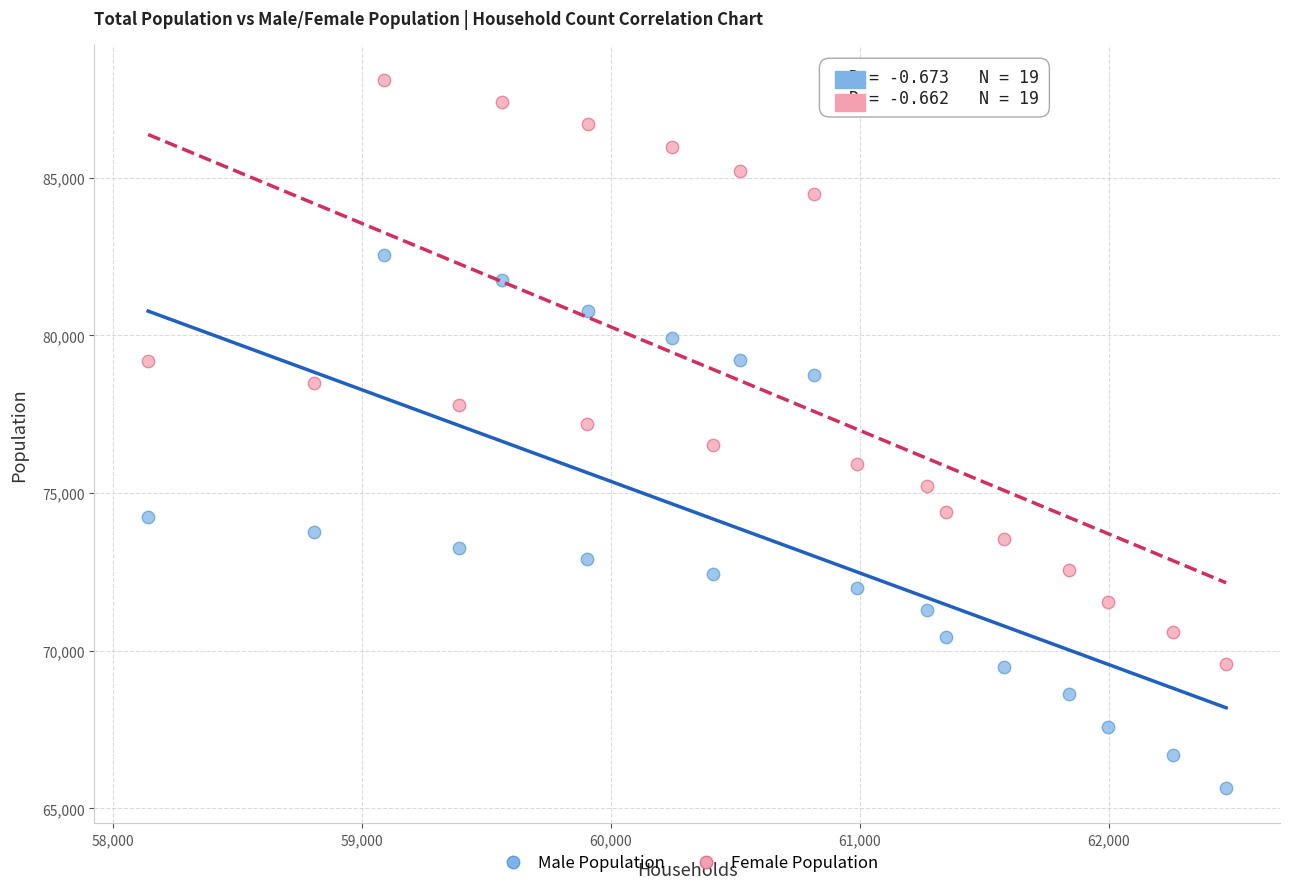

Across all data points, what is the range of X values (max minus min)?

4329